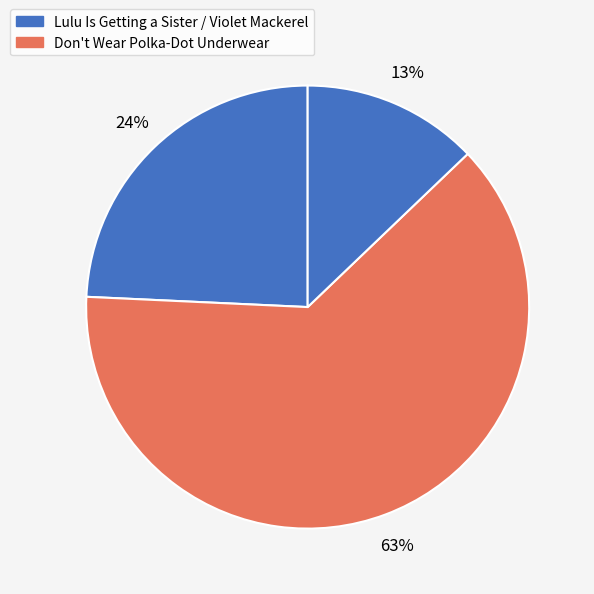

How many slices are in this pie chart?

3